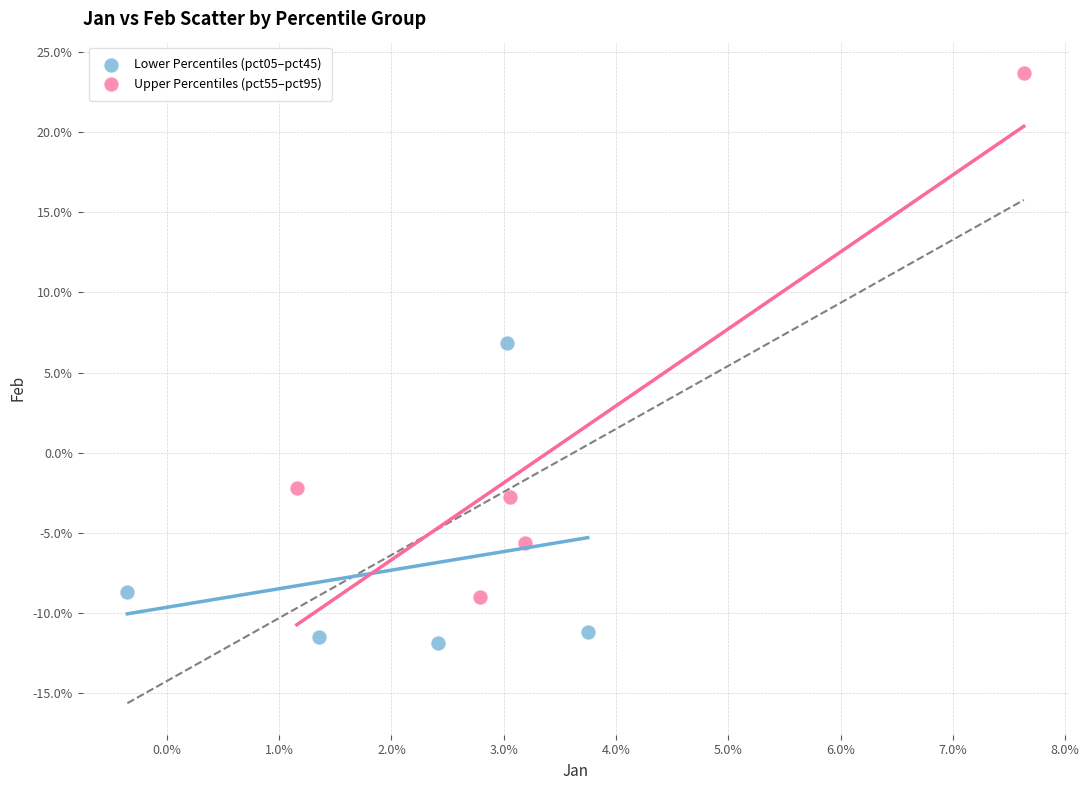

What are all the series names shown in the legend?

Lower Percentiles (pct05–pct45), Upper Percentiles (pct55–pct95)